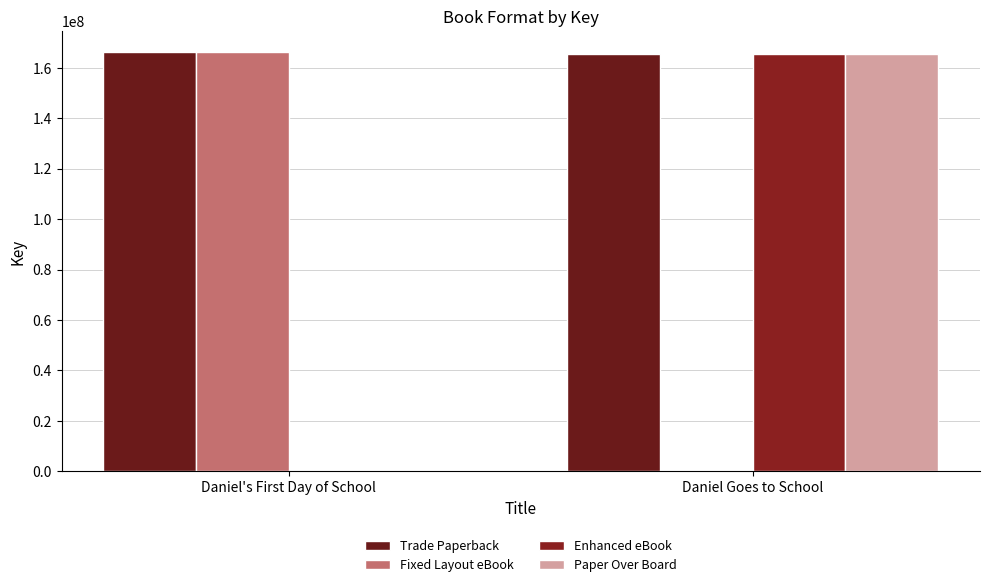

Does the chart contain stacked bars?

No